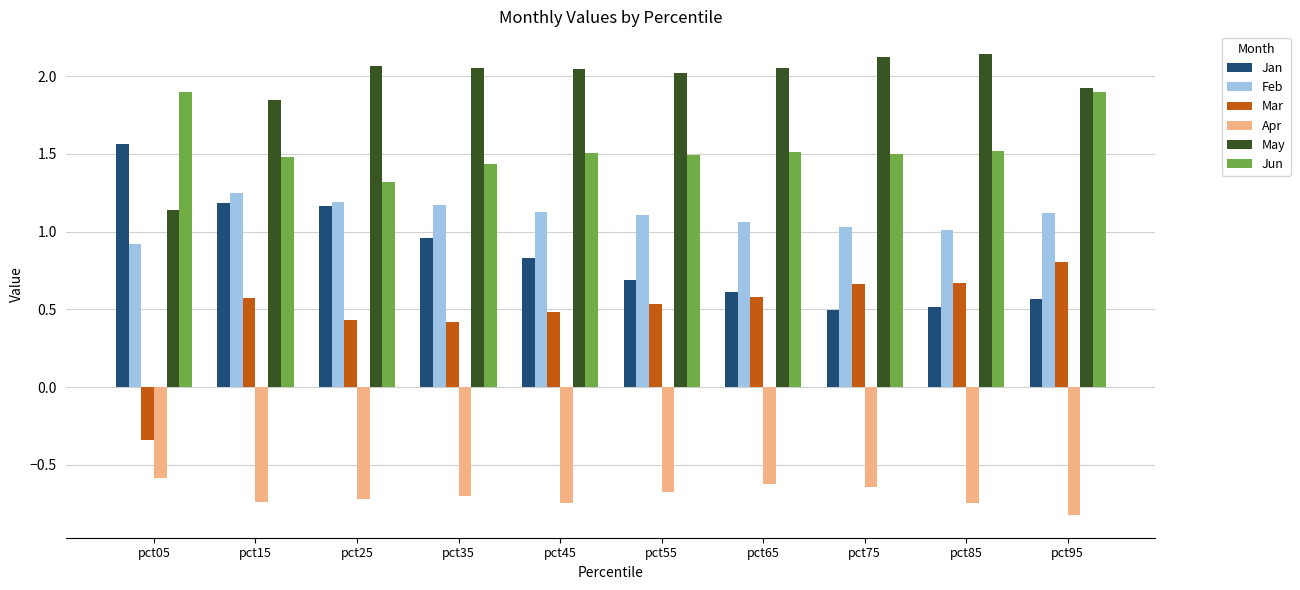

The Jun series shows 1.5 at pct55. True or false?

True